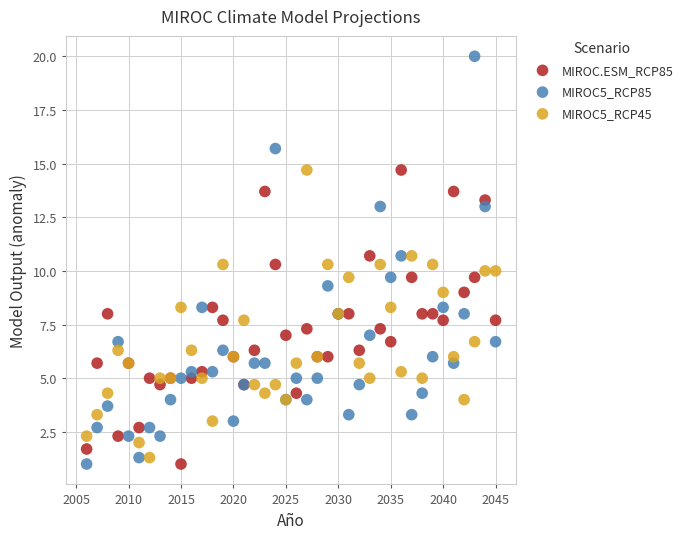

Which series has the largest Y range (max minus min)?

MIROC5_RCP85